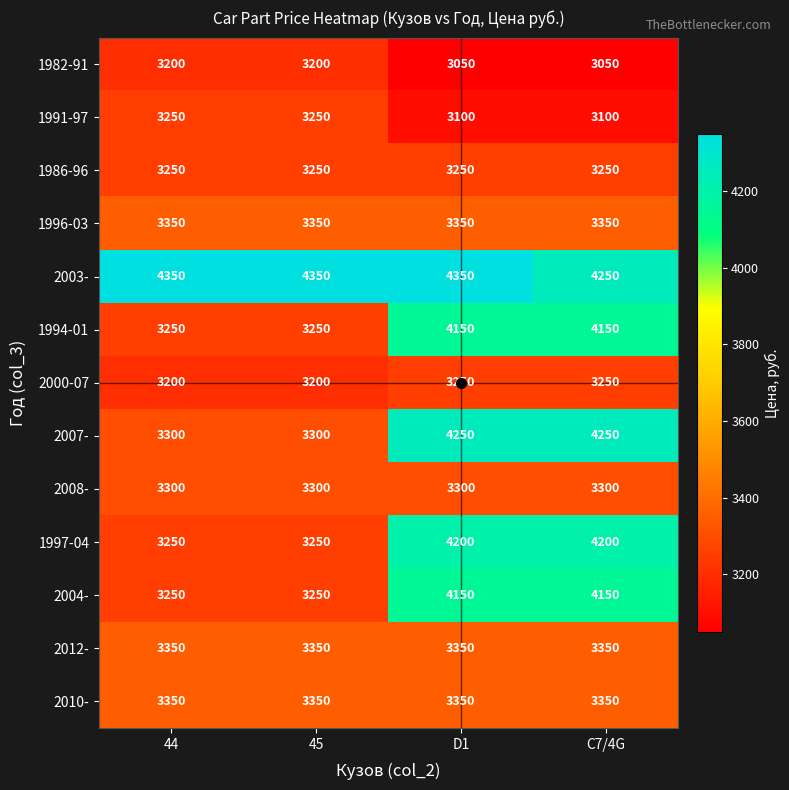

What is the total value across all series at D1?

47100